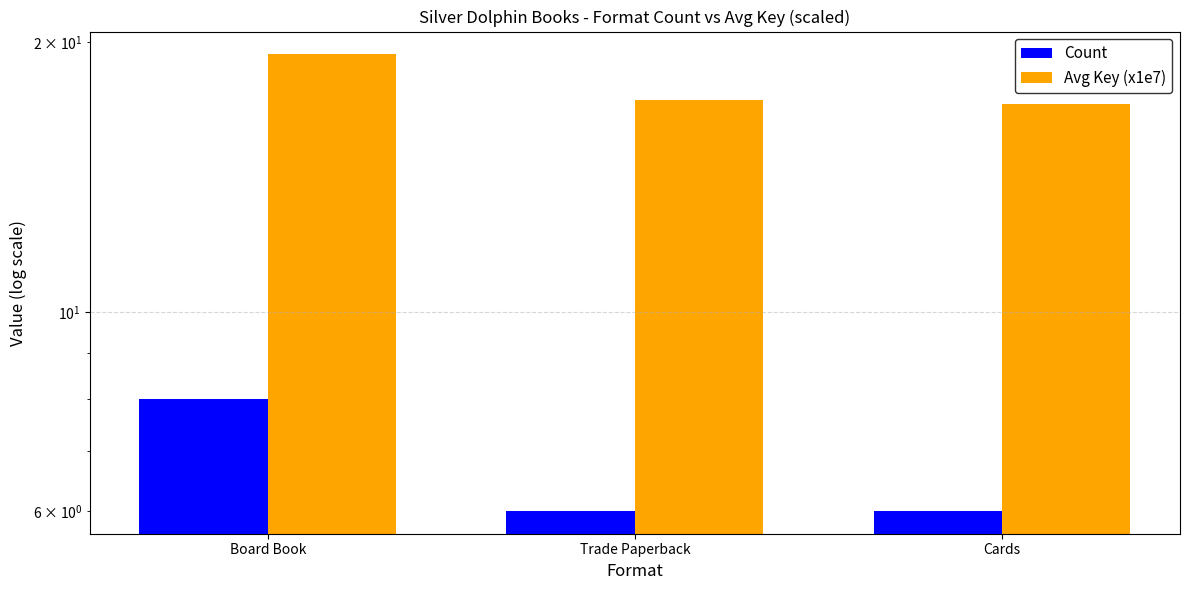

What is the label of the 1st bar from the right?

Cards